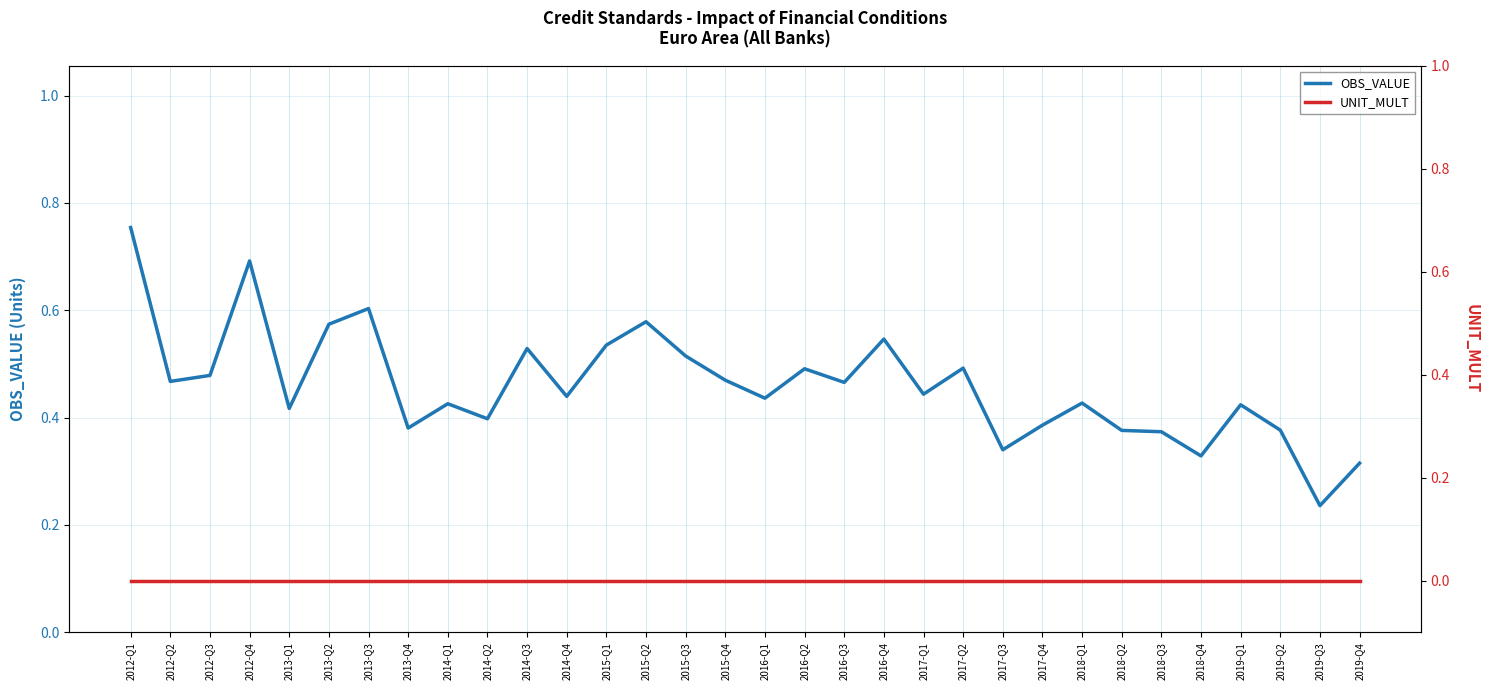

Count the number of categories in the chart.

32